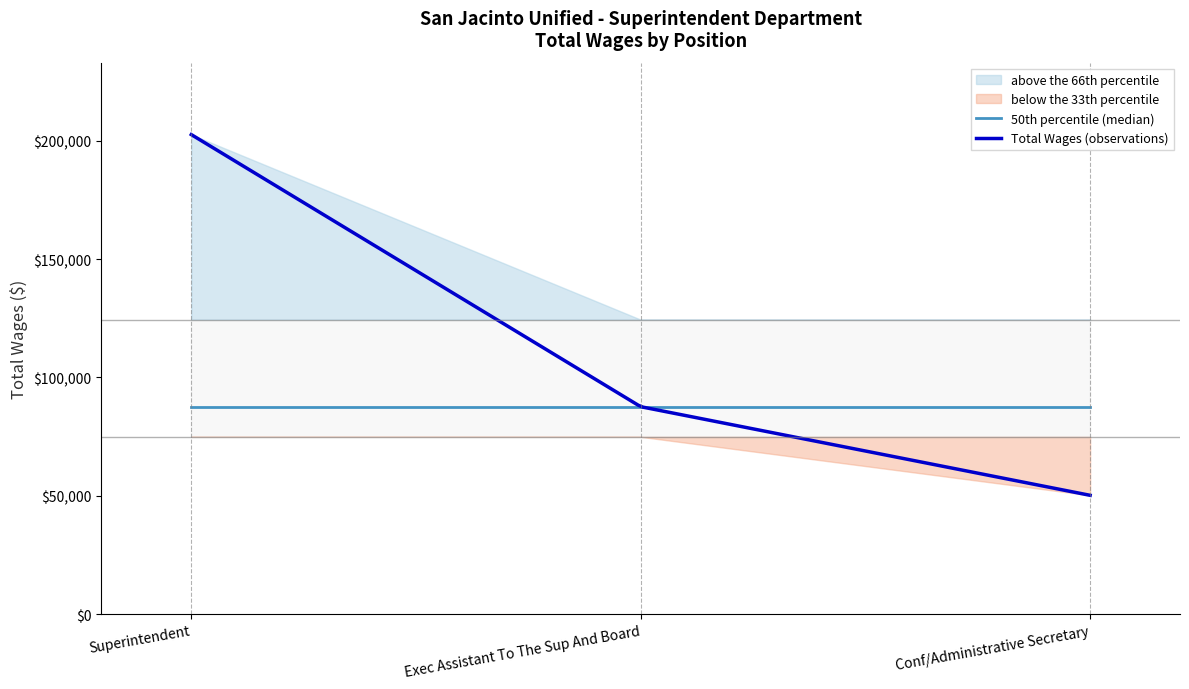

Which category has the highest value across all series?

Superintendent